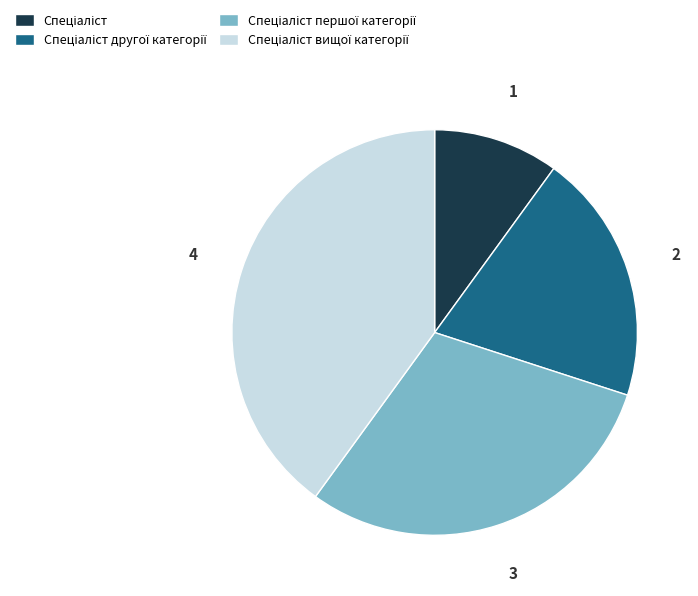

Does any single category account for the majority?

No